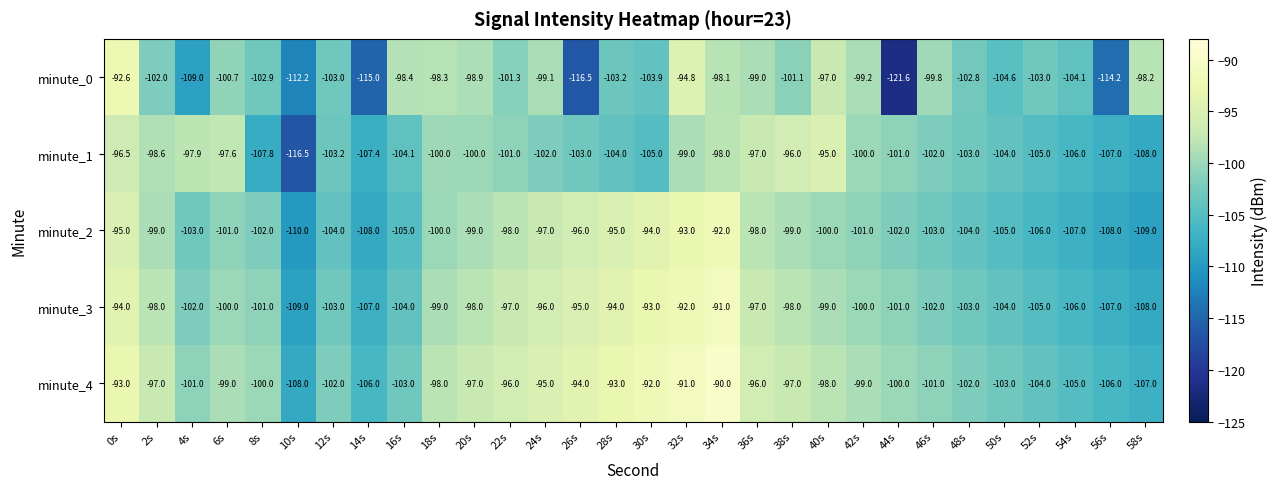

How many data points does each series have?

30